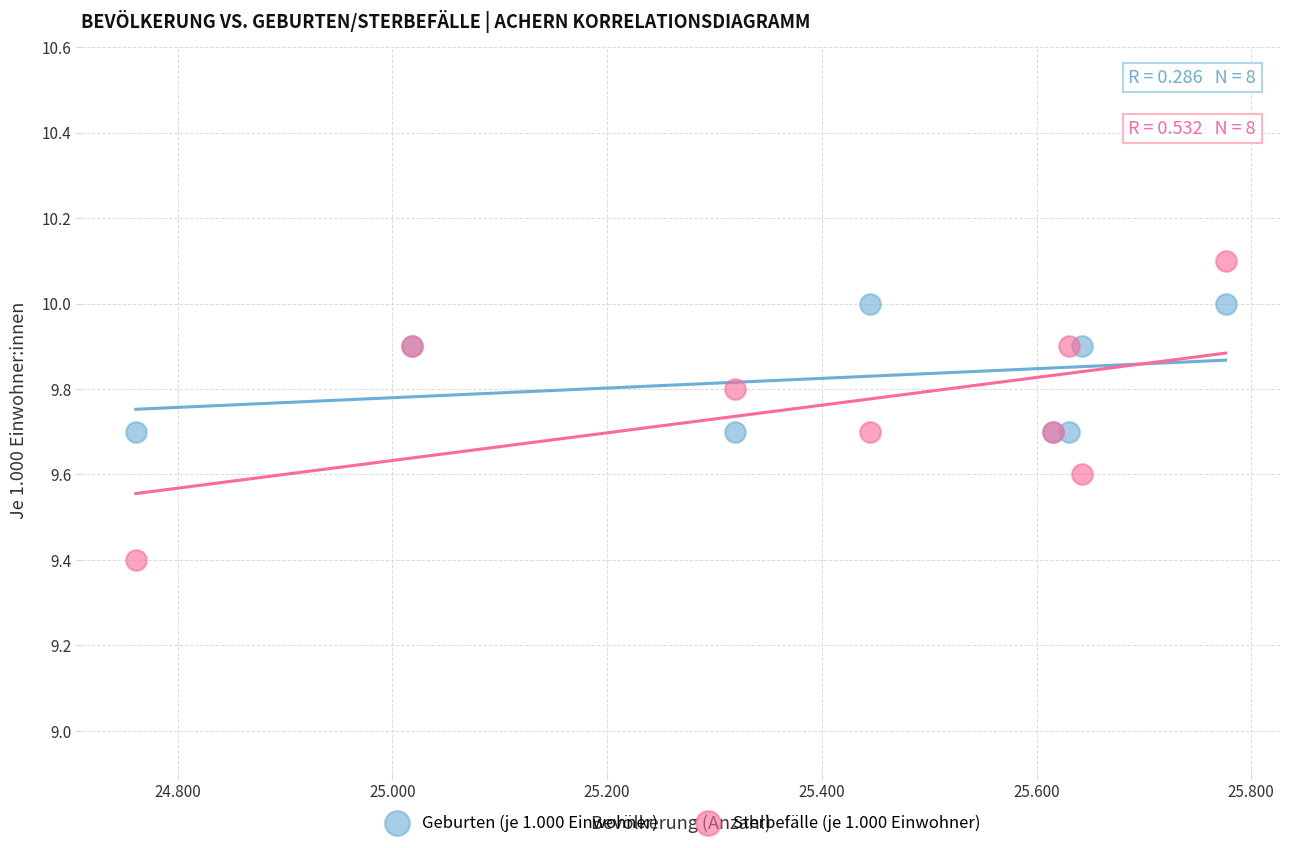

Which series reaches the minimum Y coordinate?

Sterbefälle (je 1.000 Einwohner)